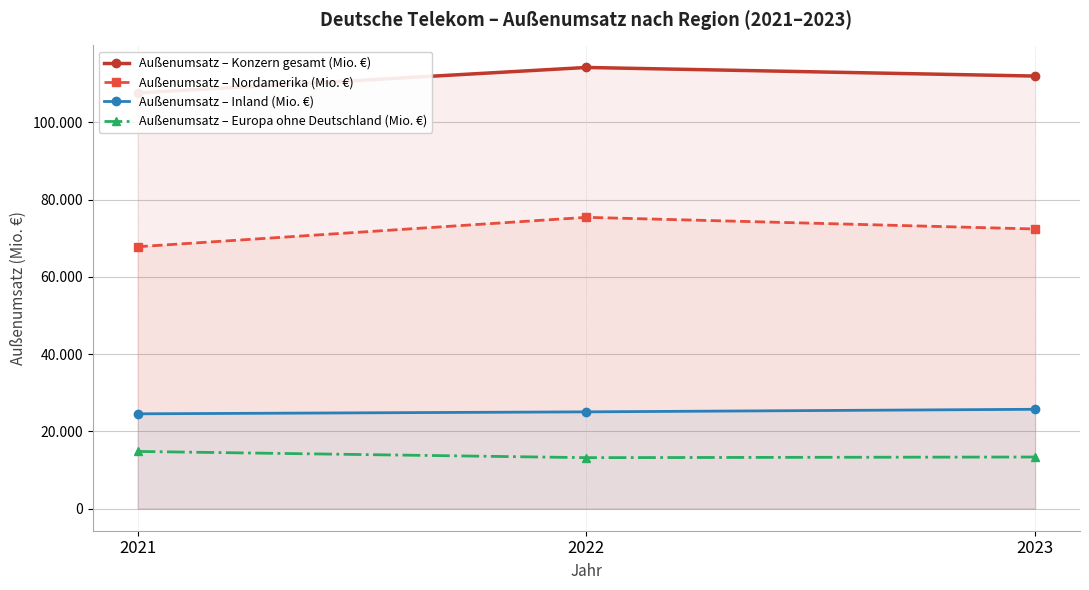

List the series in order of their peak value, lowest first.

Außenumsatz – Europa ohne Deutschland (Mio. €), Außenumsatz – Inland (Mio. €), Außenumsatz – Nordamerika (Mio. €), Außenumsatz – Konzern gesamt (Mio. €)